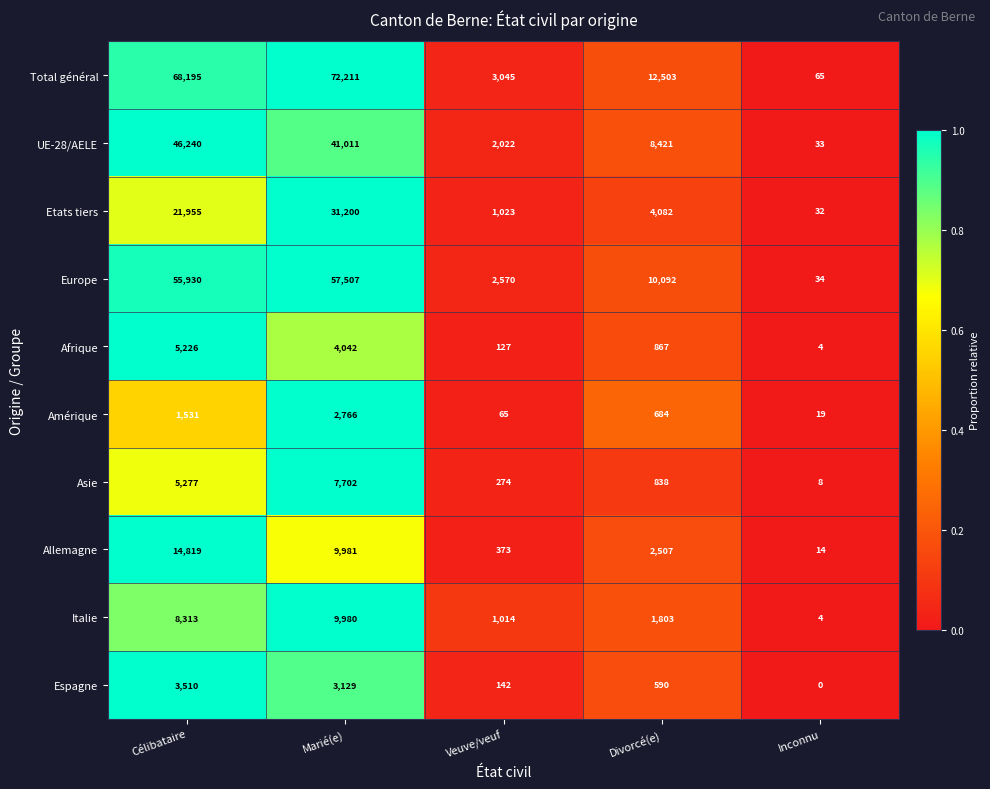

What is the sum of the Afrique values at Célibataire and Divorcé(e)?

6093